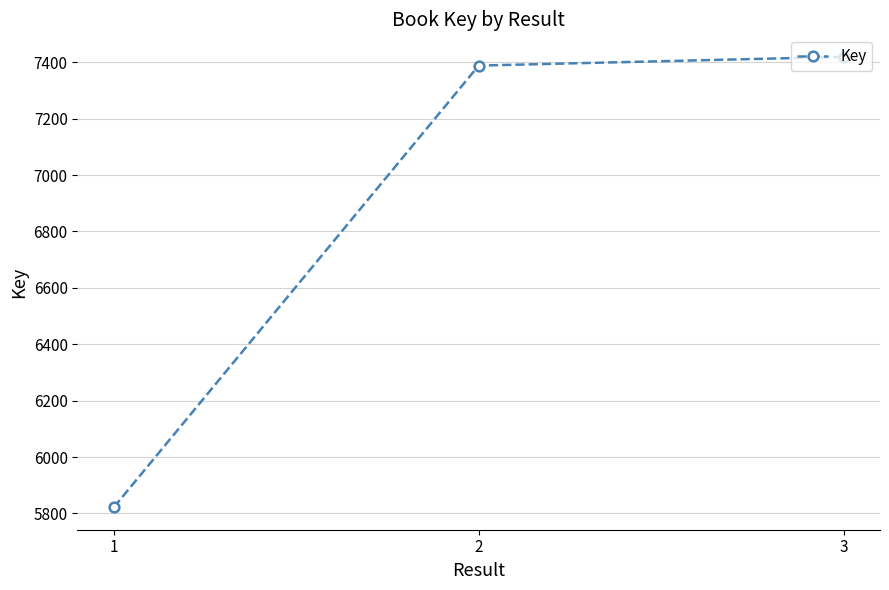

How many data points does each series have?

3